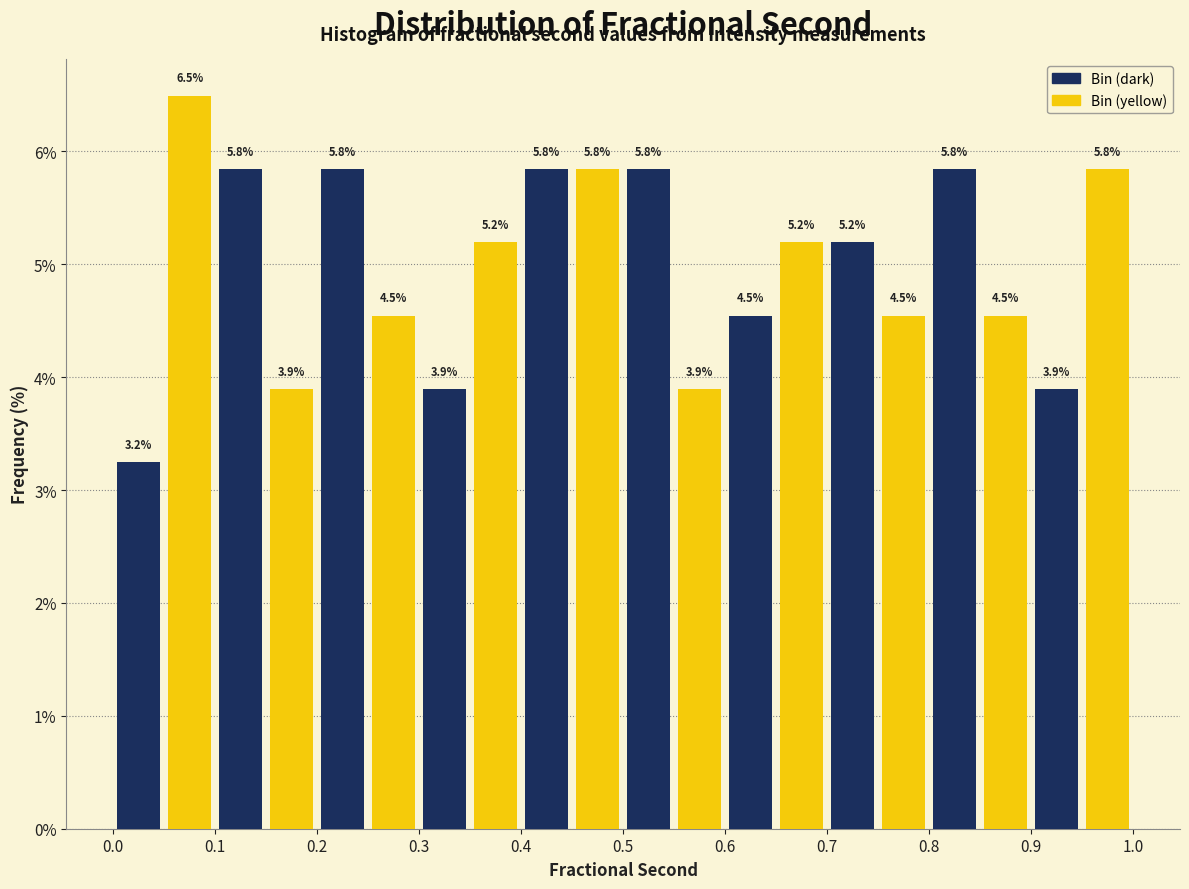

Over which range of the x-axis is the bar tallest?

0.05 to 0.10